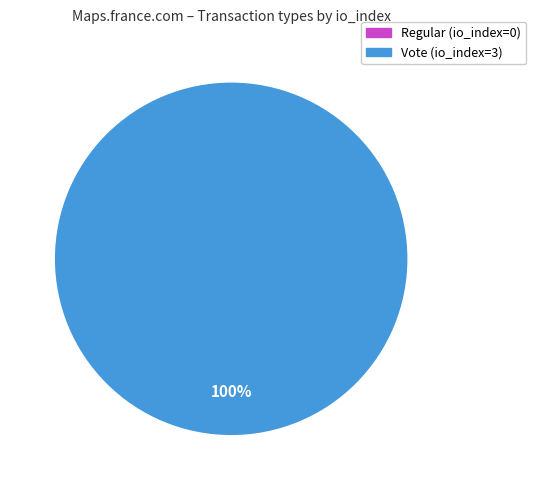

What is the smallest slice in the pie chart?

Regular